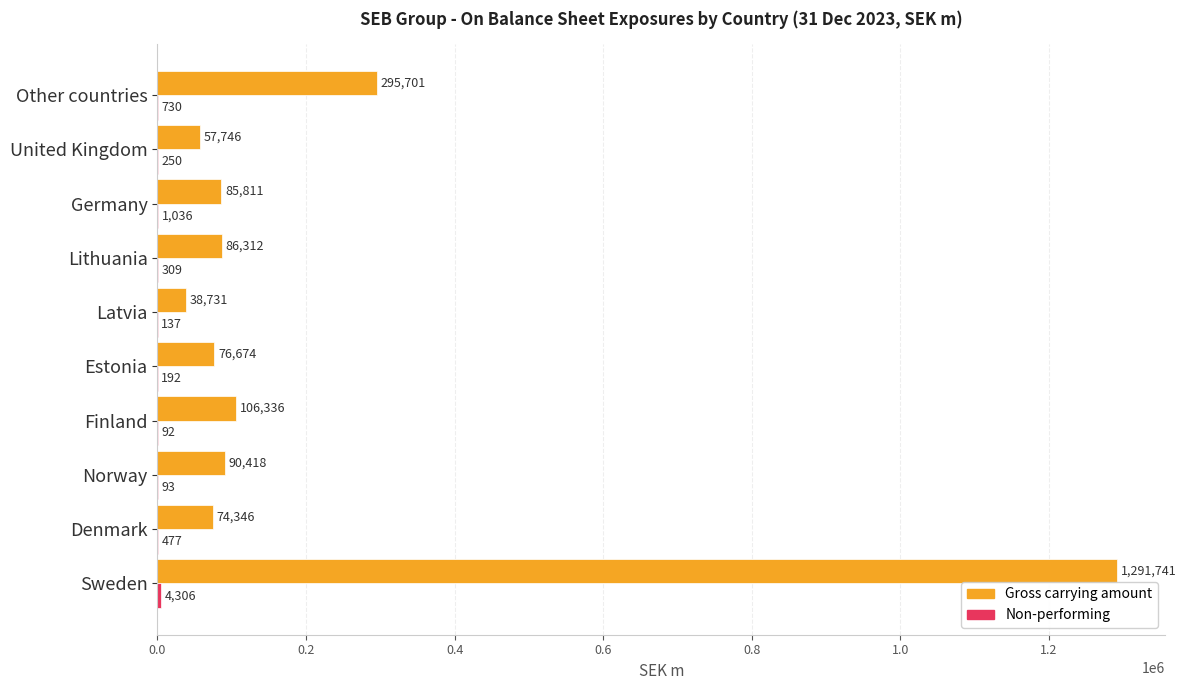

The Gross carrying amount series shows 130859.9 at Denmark. True or false?

False